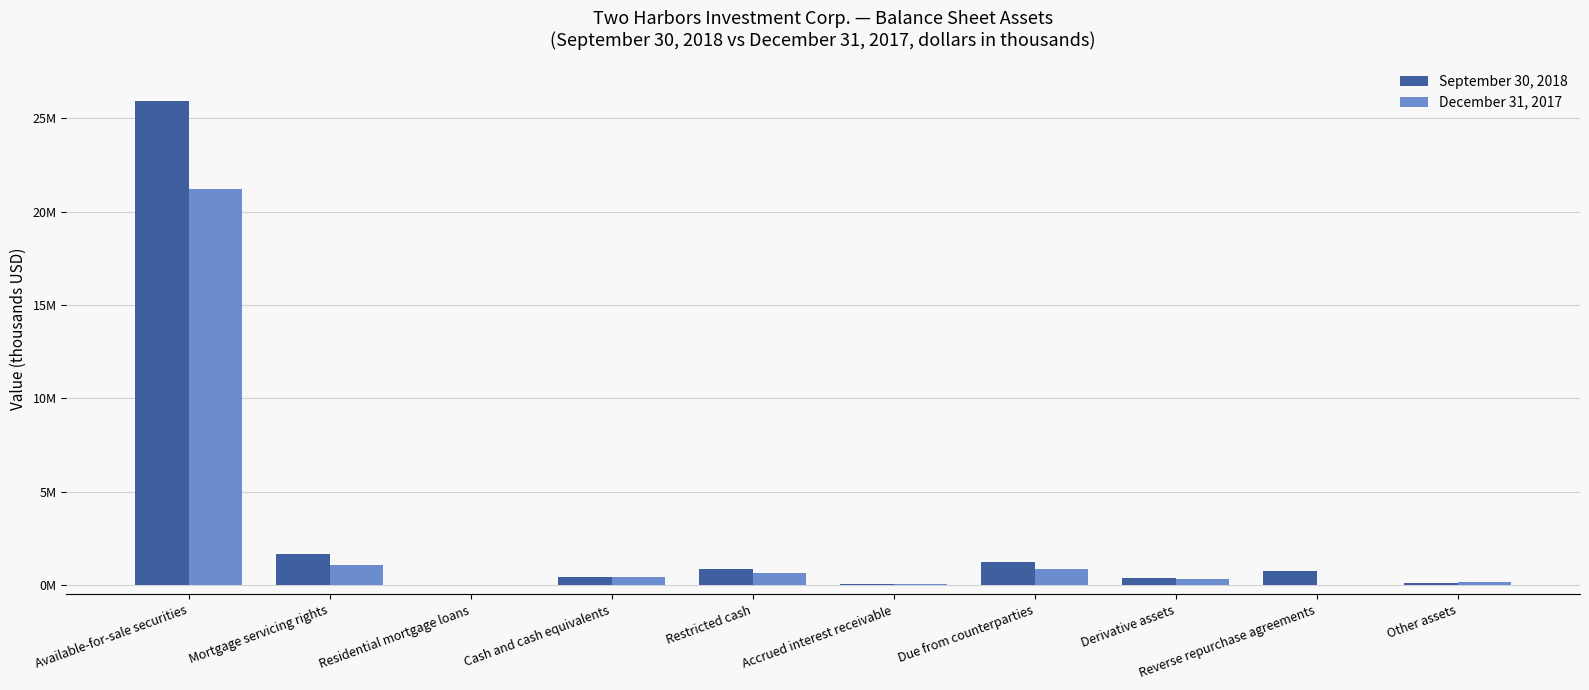

Which has a higher value, Mortgage servicing rights or Accrued interest receivable?

Mortgage servicing rights